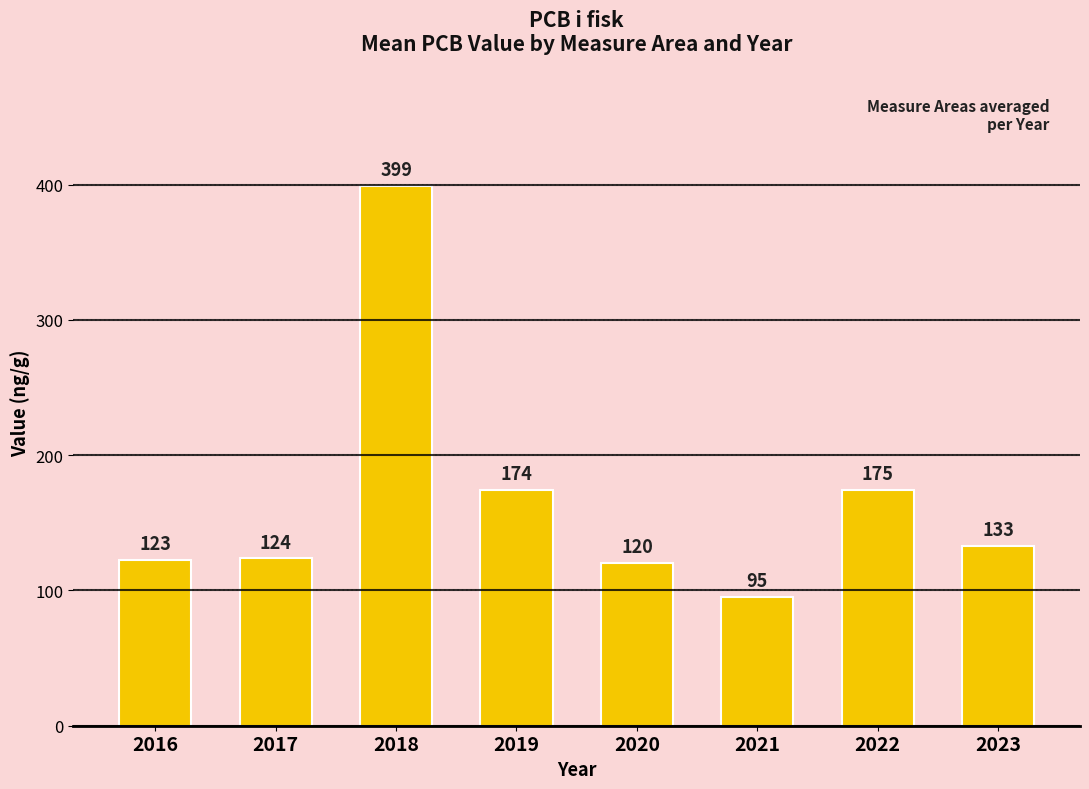

List the labels in order of value, smallest first.

2021, 2020, 2016, 2017, 2023, 2019, 2022, 2018